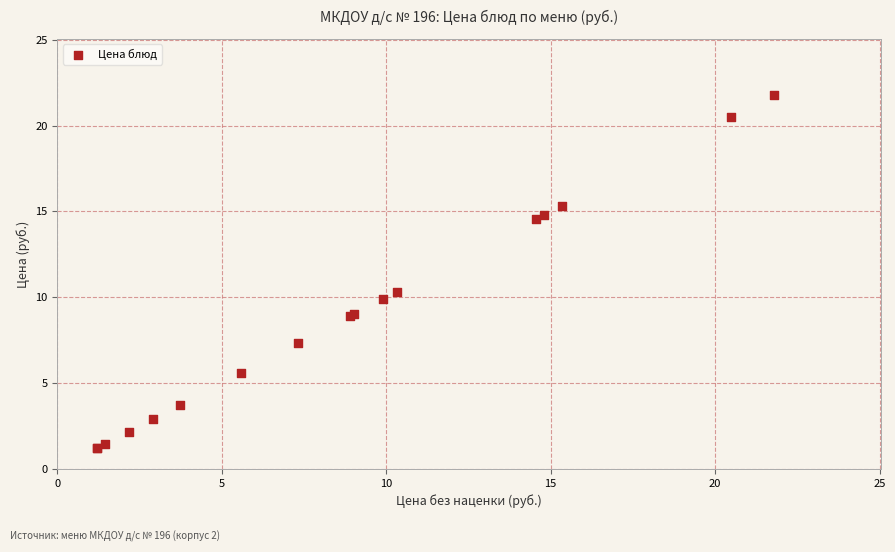

What Y value in the scatter plot is closest to 11?

10.3